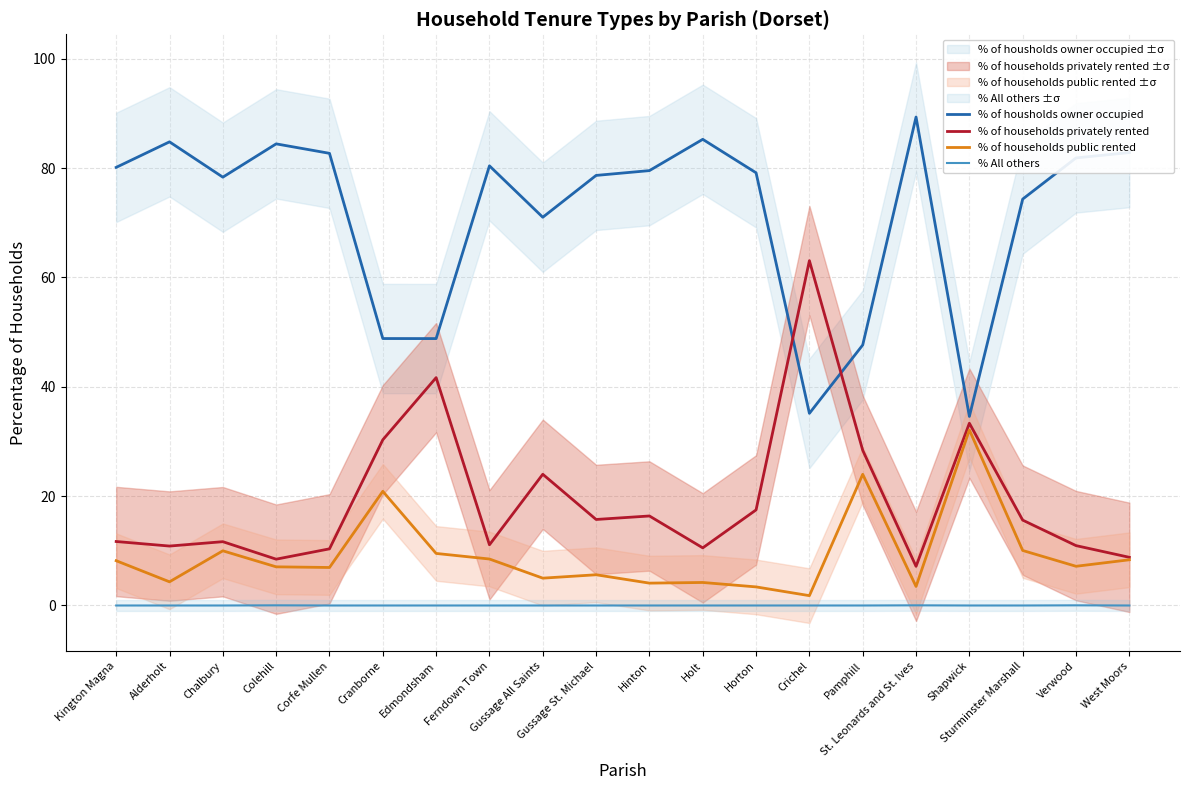

What are all the series names shown in the legend?

% of housholds owner occupied, % of households privately rented, % of households public rented, % All others